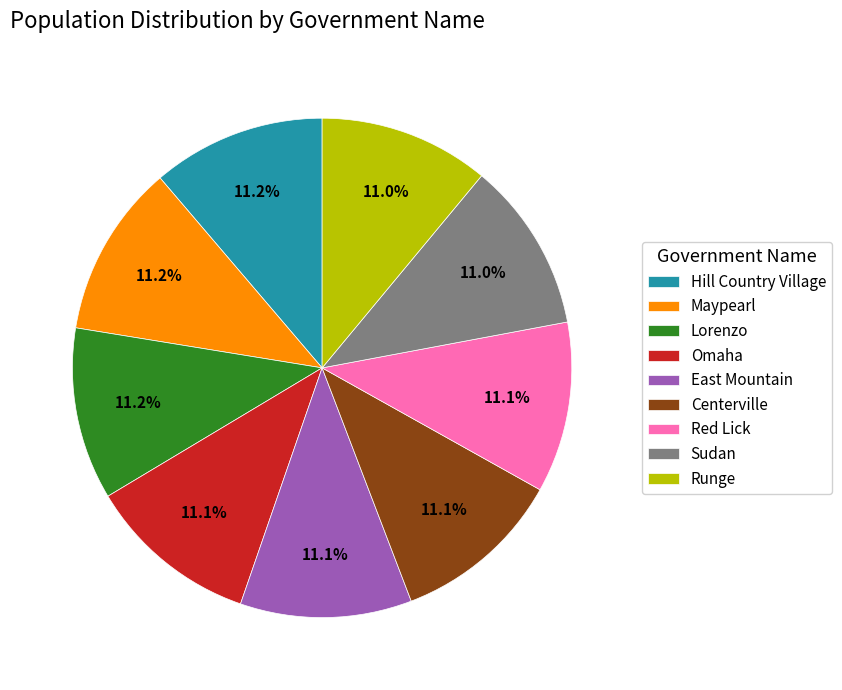

To the nearest percent, what is the average slice percentage?

11%